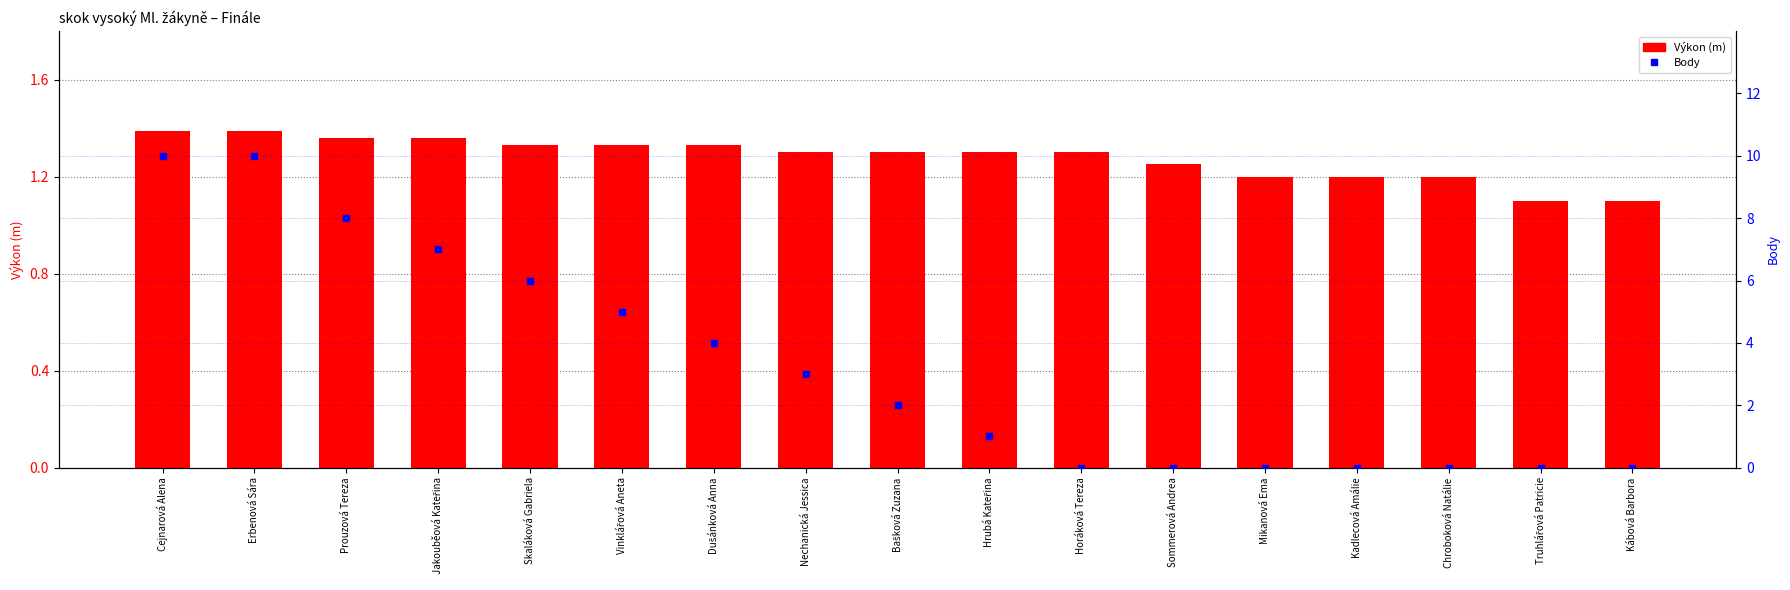

At how many categories does at least one series exceed 7?

3